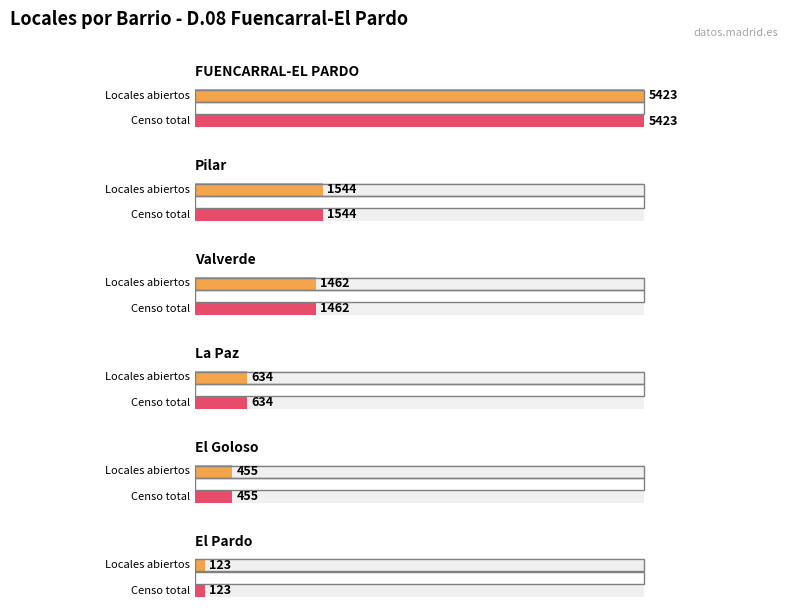

How many bars are there in total?

12